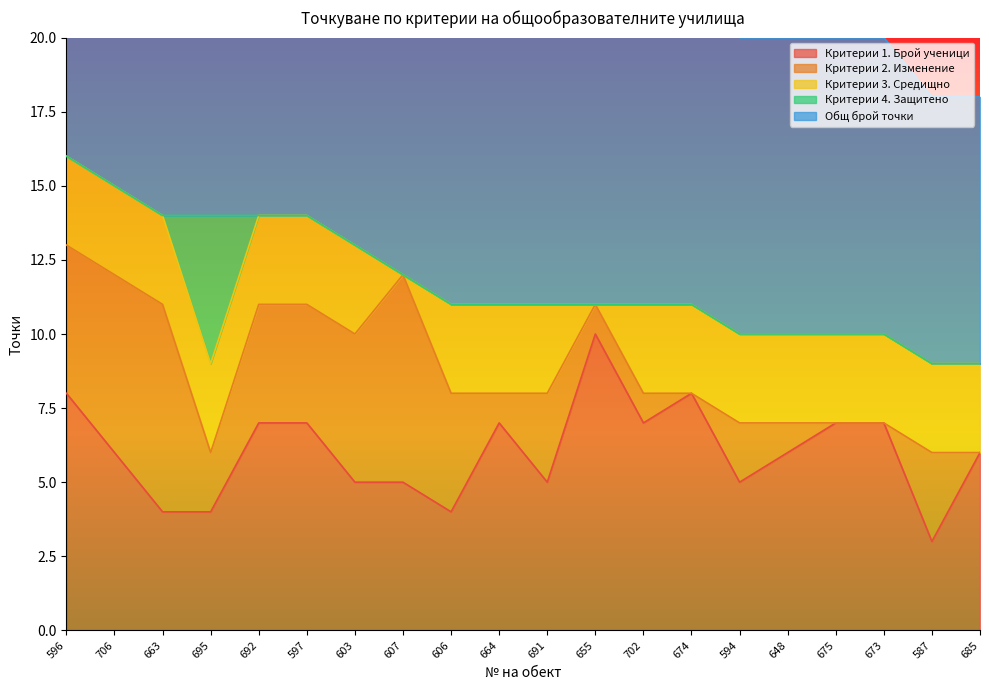

Rank the series at 606 from lowest to highest value.

Критерии 4. Защитено, Критерии 3. Средищно, Критерии 1. Брой ученици, Критерии 2. Изменение, Общ брой точки